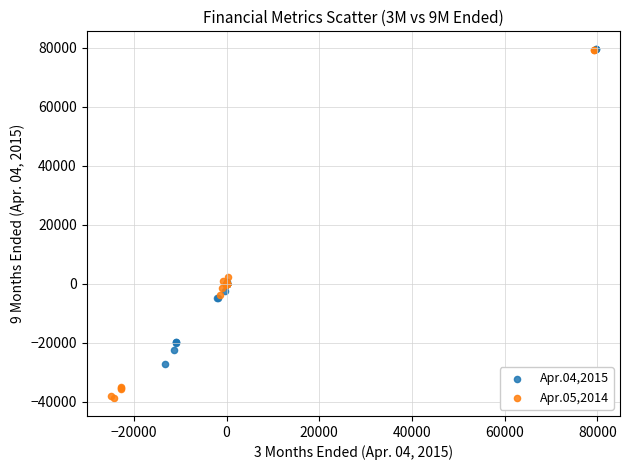

Which series has the largest Y range (max minus min)?

Apr.05,2014